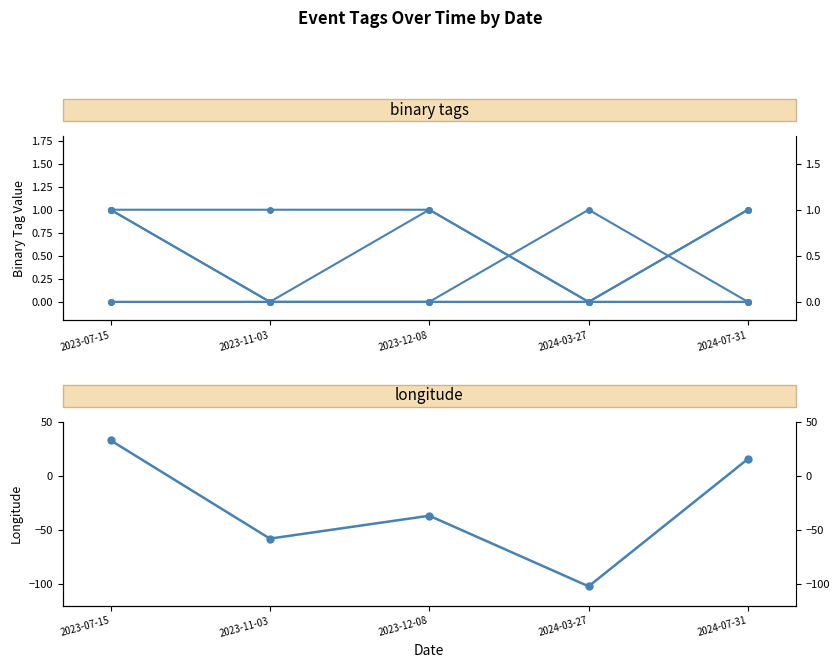

Where does the Longitude series first go above -36?

2023-07-15